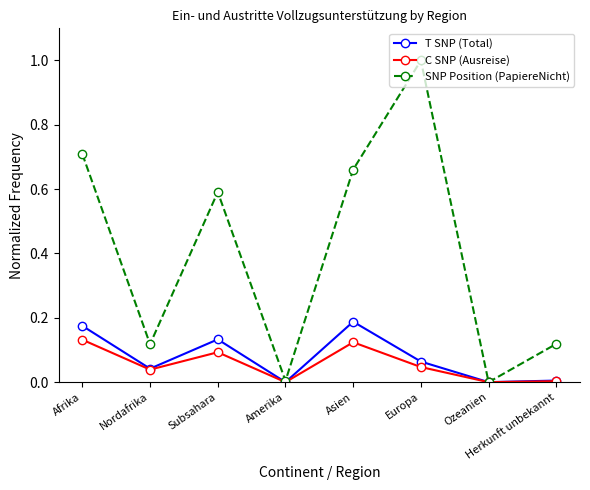

Does the chart display data point markers on the line(s)?

Yes